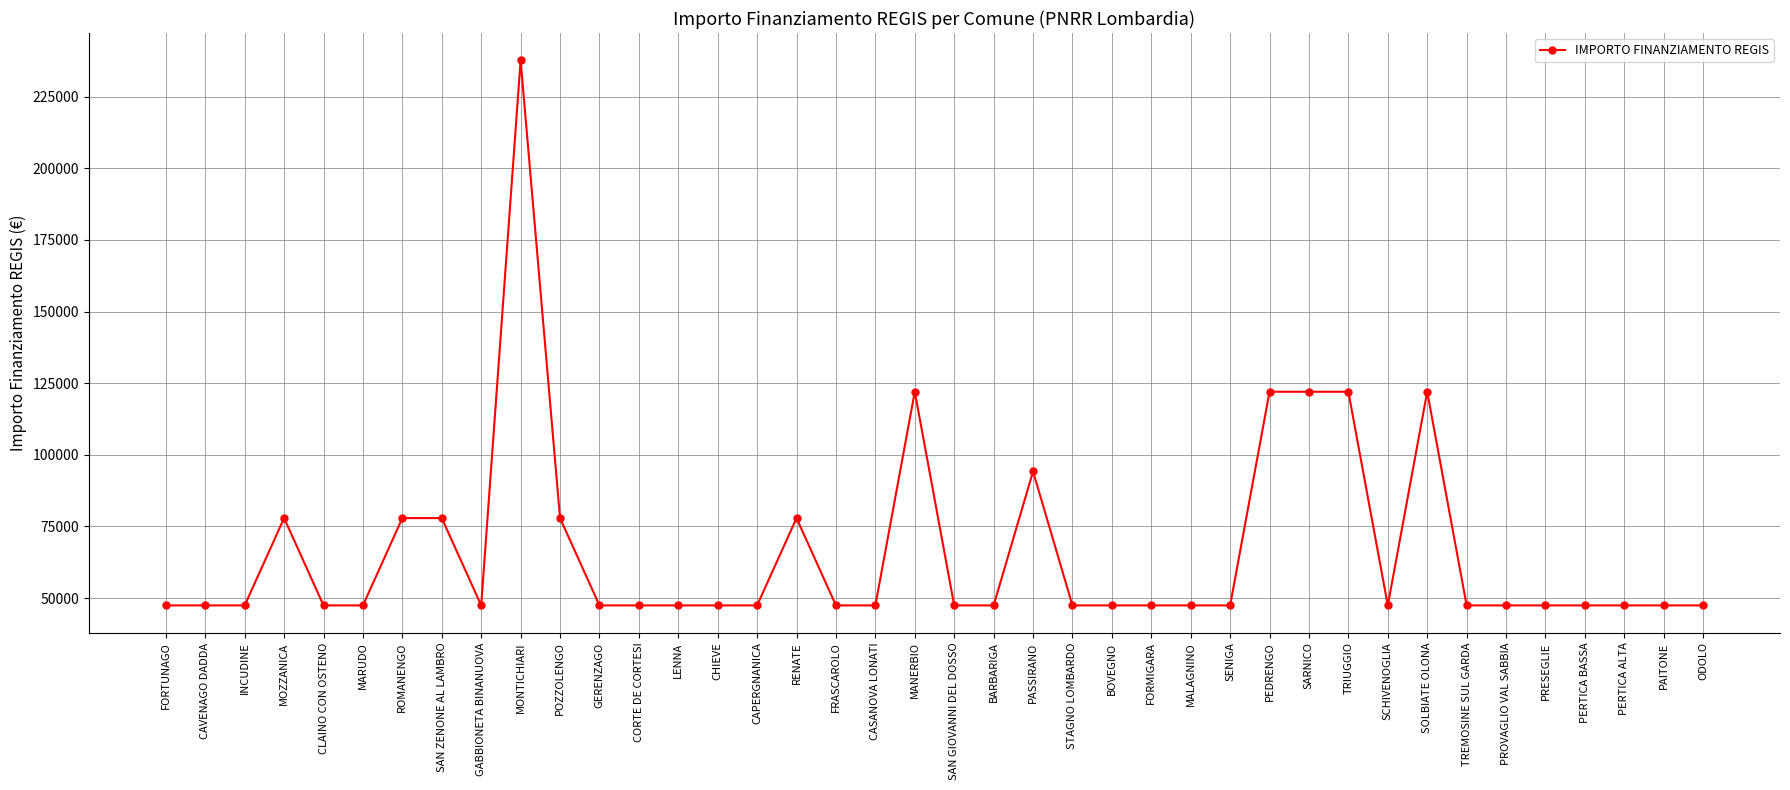

What position from the right is CASANOVA LONATI?

22